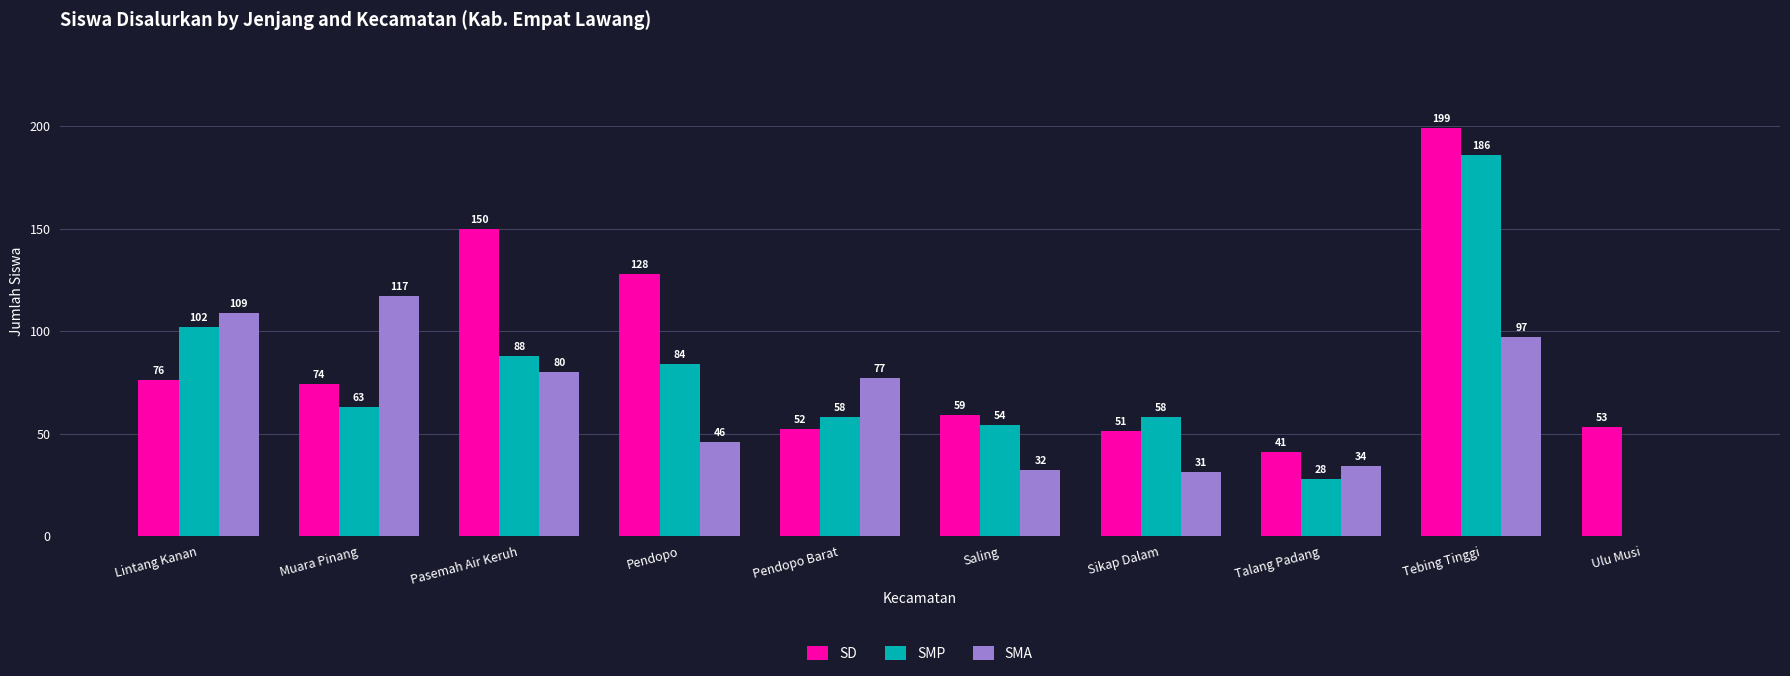

Which category has the highest value across all series?

Tebing Tinggi